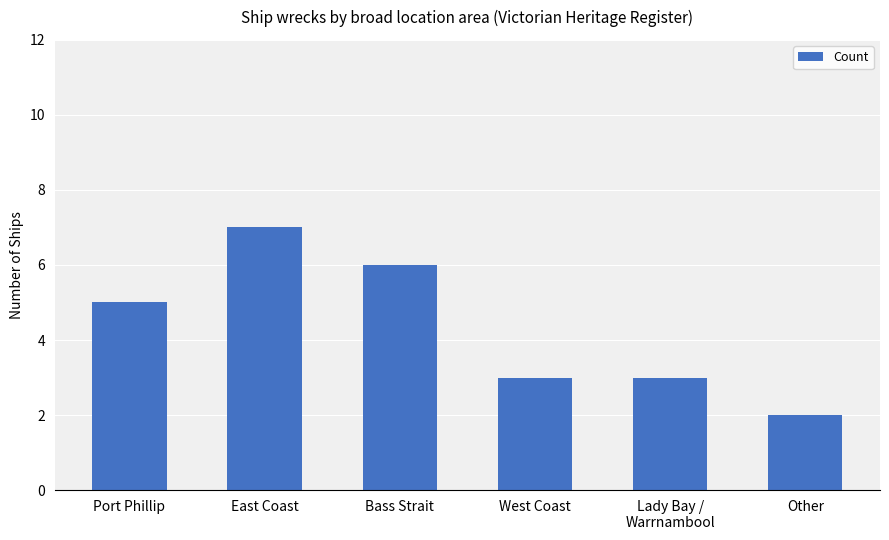

At which category does the chart reach its peak across all series?

East Coast